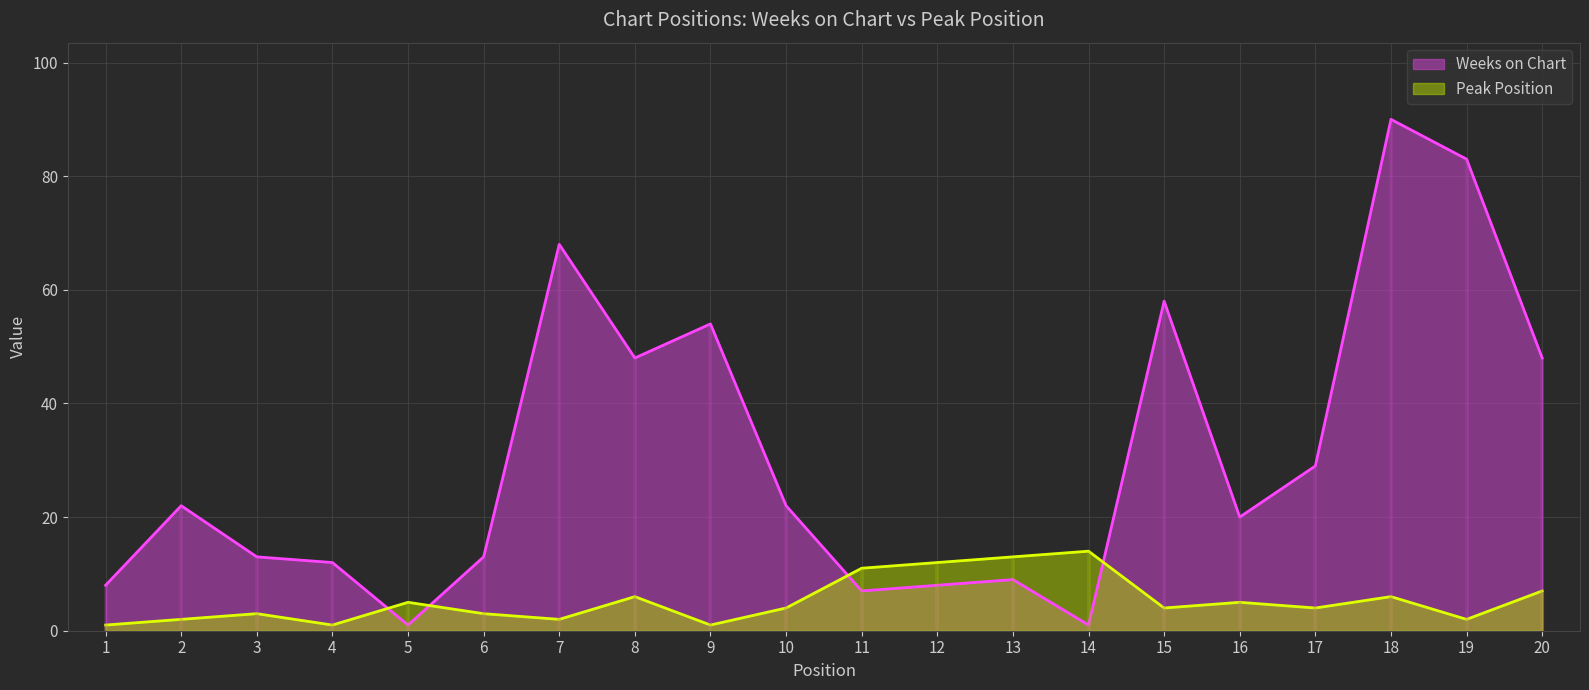

What is the value of the Weeks on Chart point at the 2nd from the left?

22